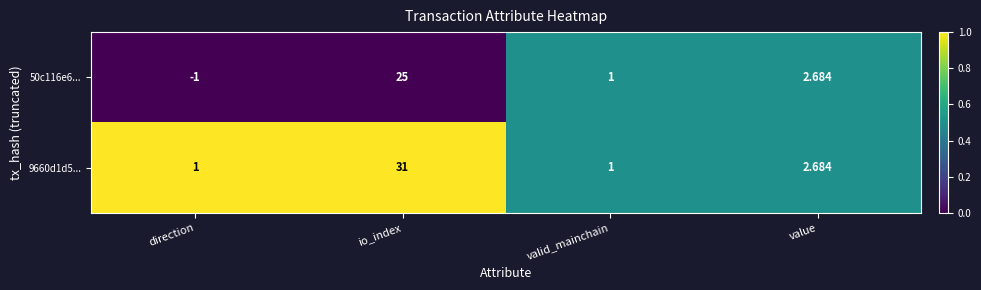

Which label corresponds to the largest value in the chart?

io_index